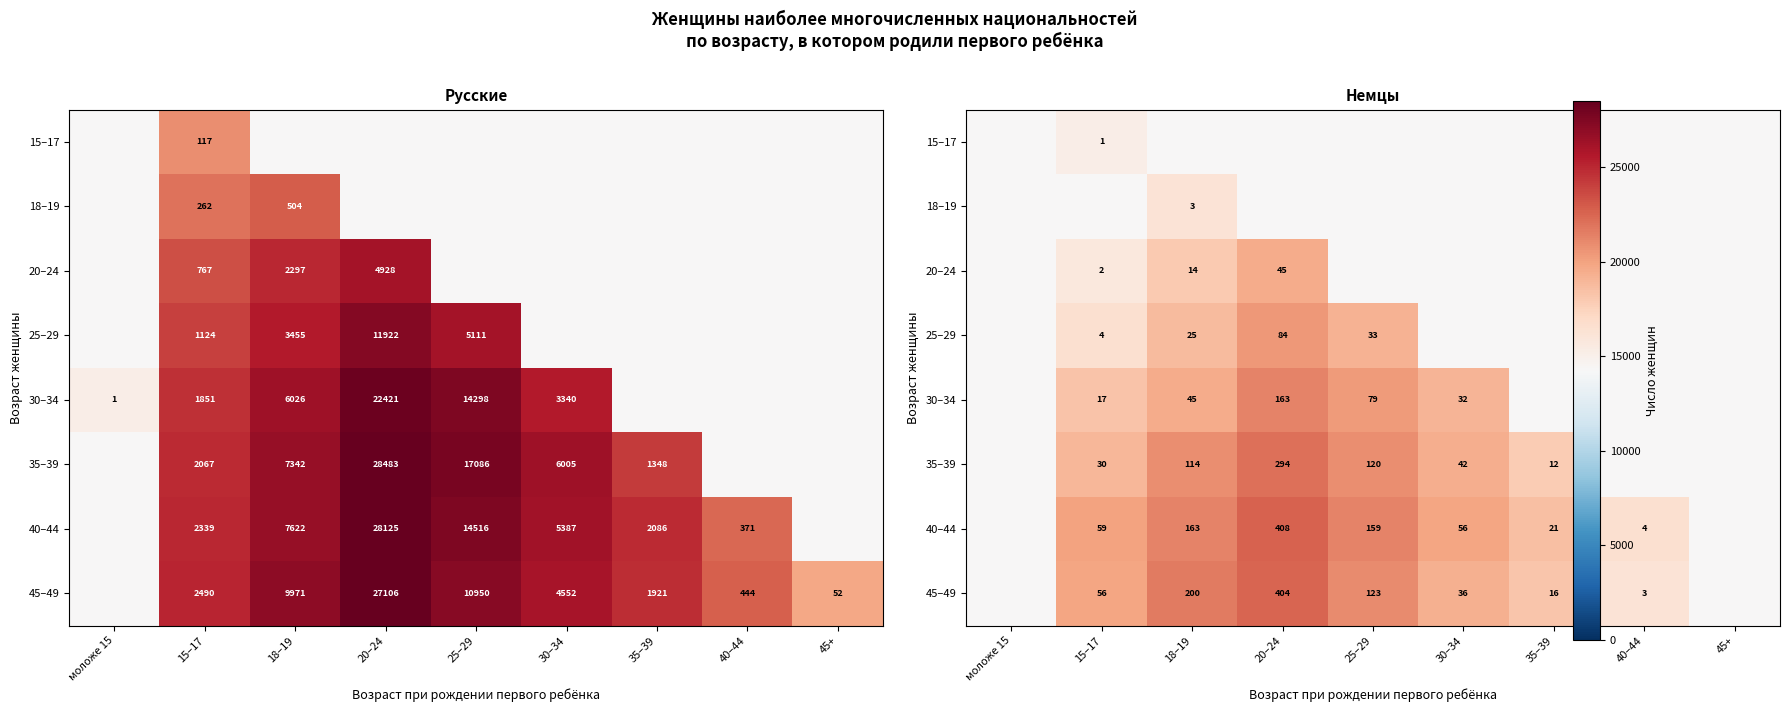

At which category is the sum across all series the highest?

20–24